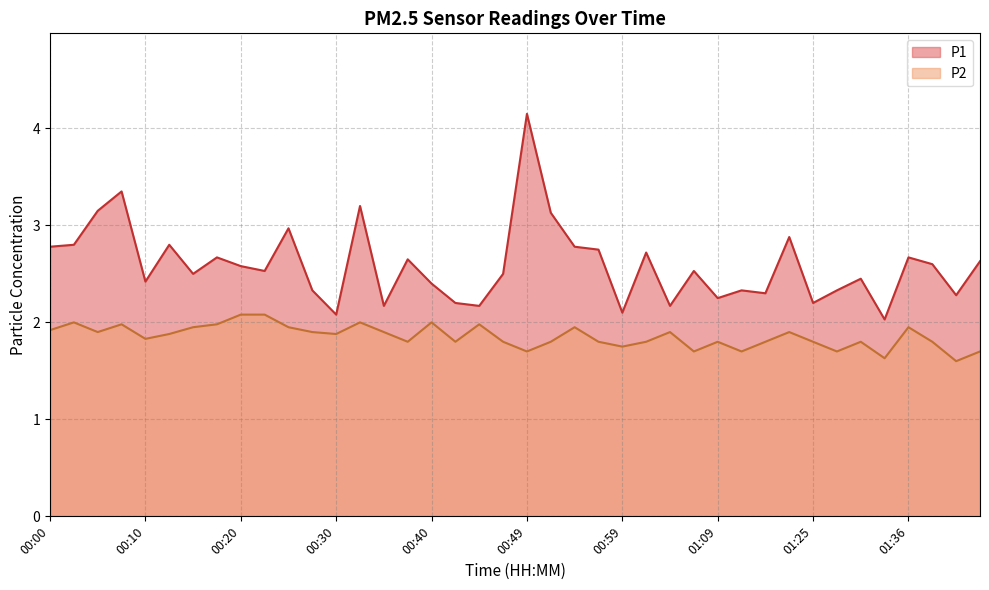

What are all the series names shown in the legend?

P1, P2